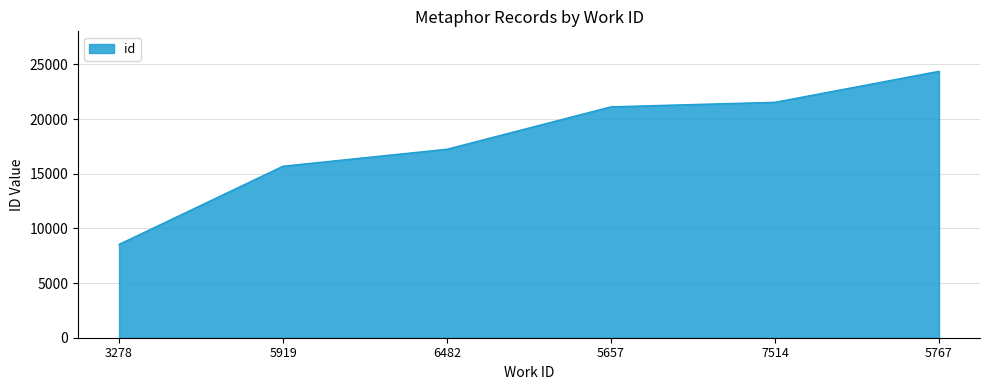

What is the sum of the values at 3278 and 6482?

25787